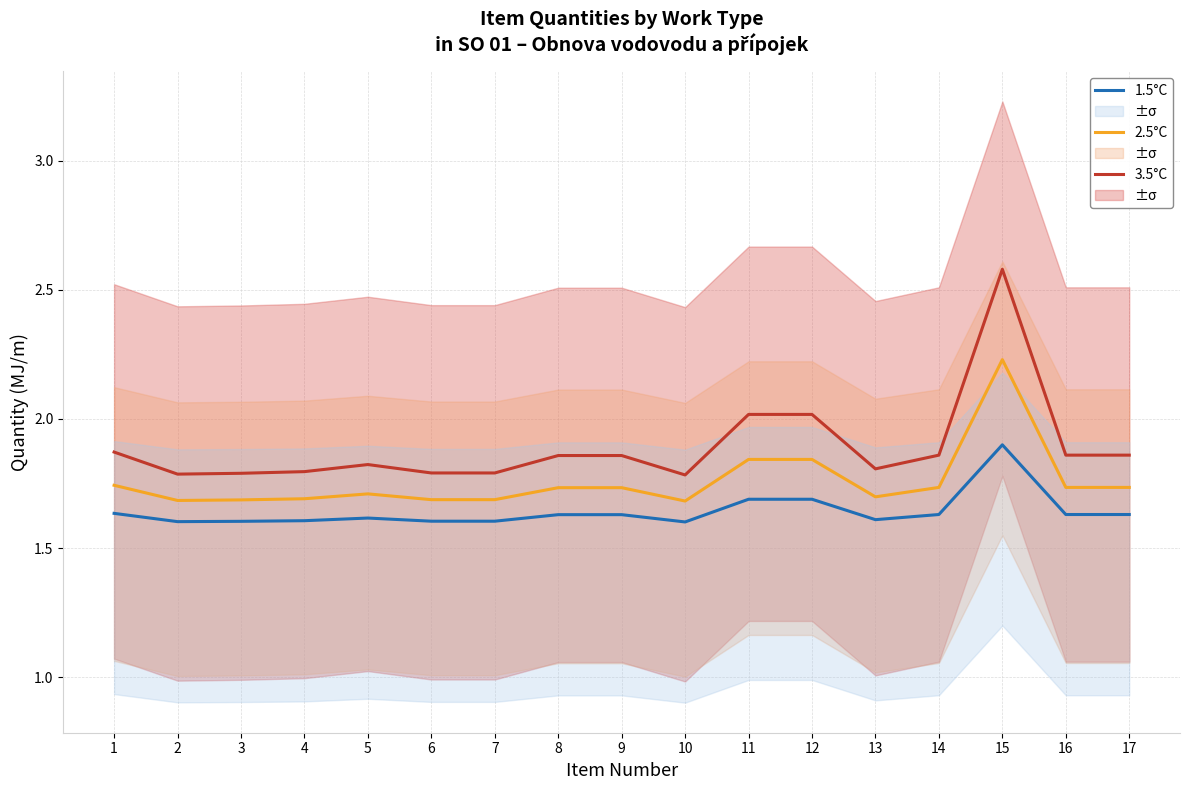

Is it true that 2.5°C equals 1.0 at 14?

False